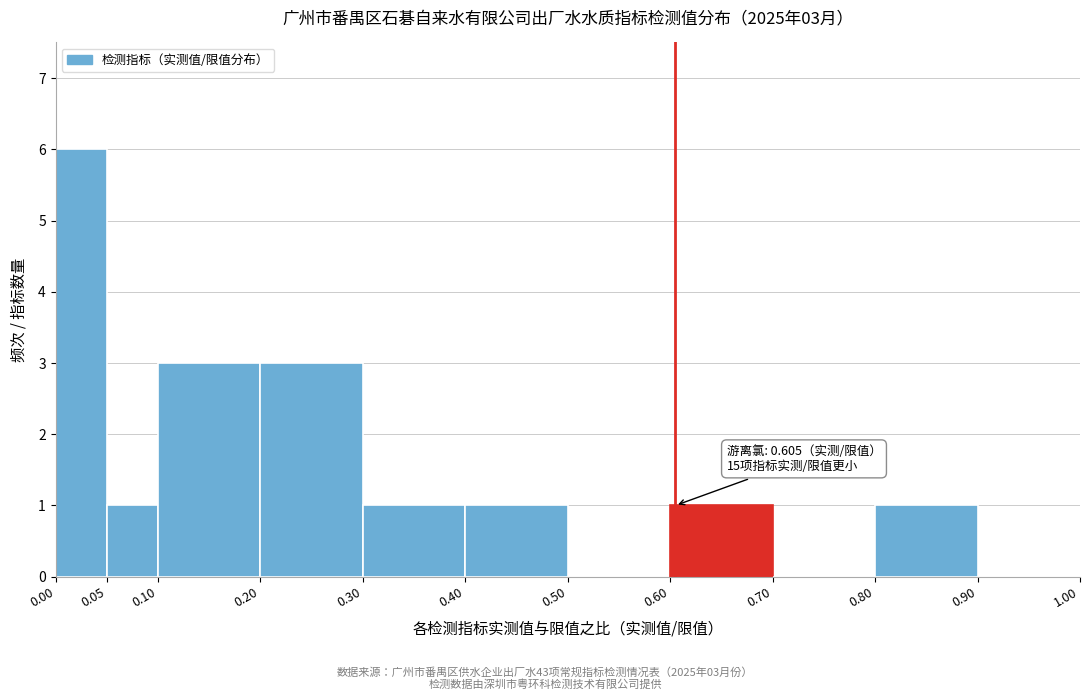

Over which range of the x-axis is the bar tallest?

0.00 to 0.05